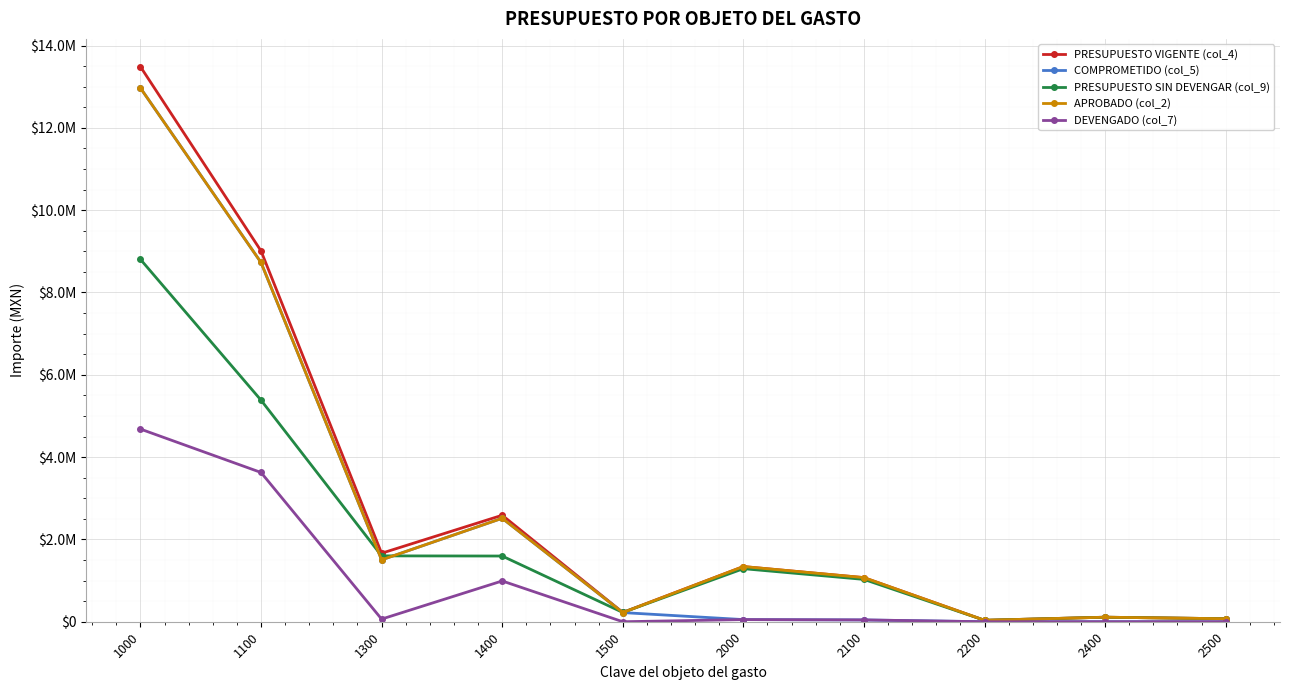

Rank the series by their maximum value, from lowest to highest.

DEVENGADO (col_7), PRESUPUESTO SIN DEVENGAR (col_9), COMPROMETIDO (col_5), APROBADO (col_2), PRESUPUESTO VIGENTE (col_4)